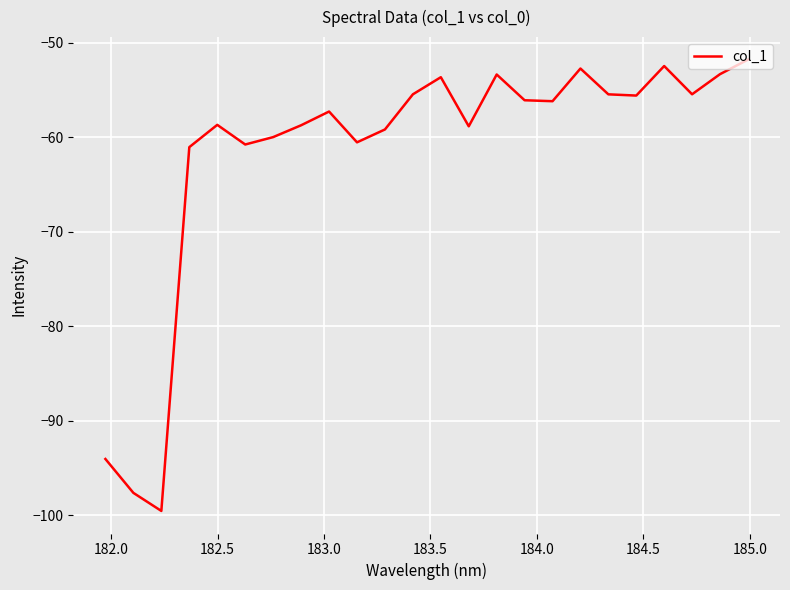

What is the maximum value shown in the chart?

-51.8